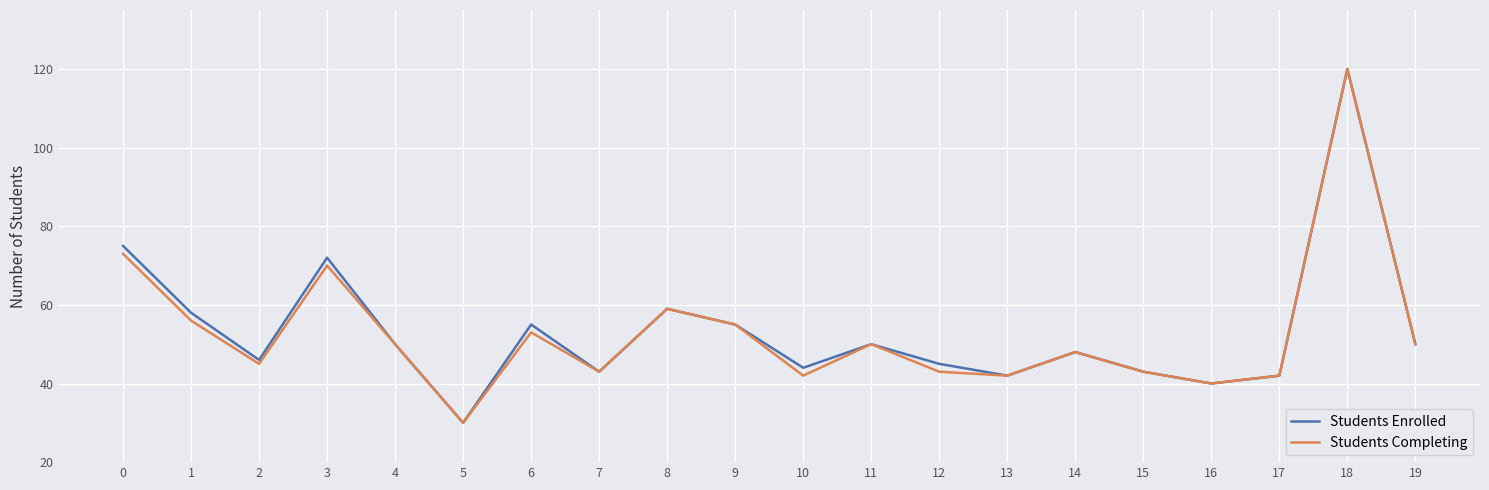

Where is the first local minimum for Students Enrolled?

2